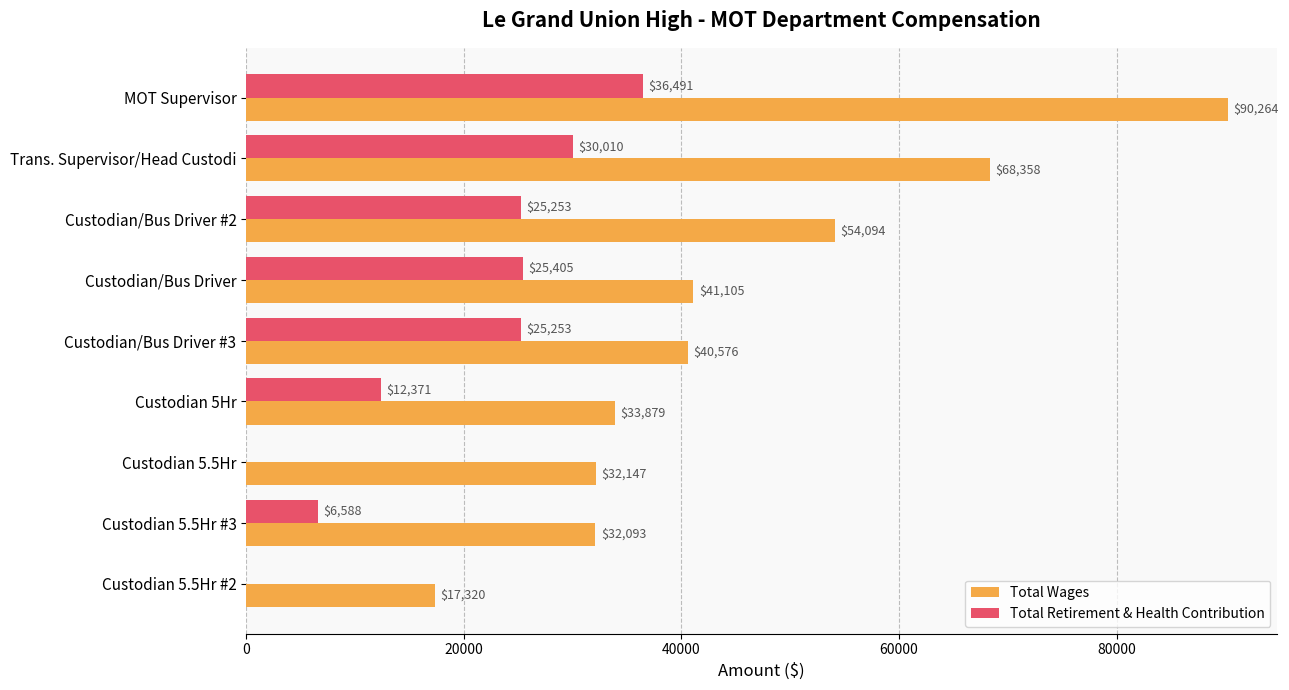

Count the number of data series in this chart.

2